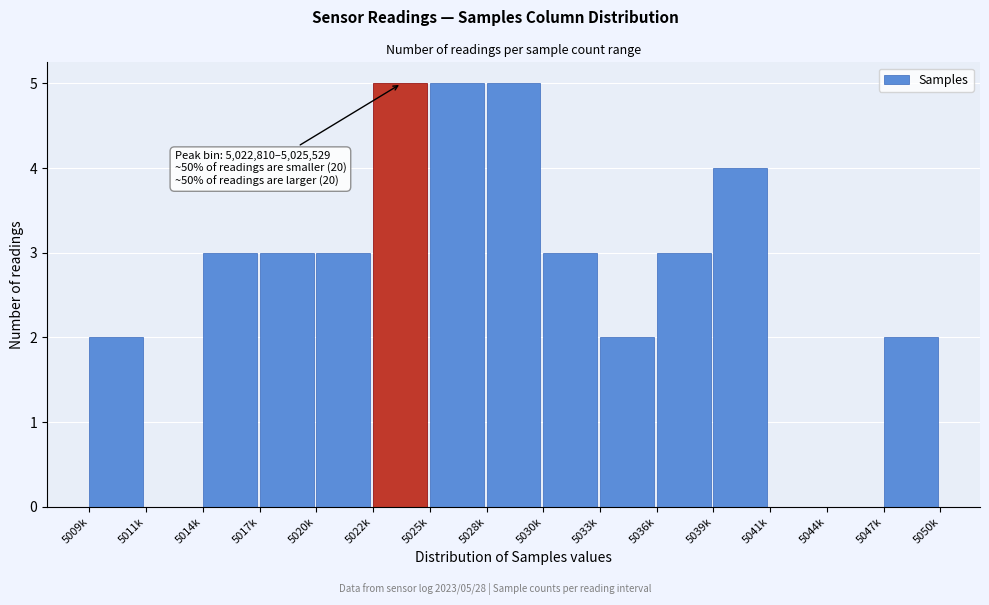

Reading right to left, extract all data points from this chart.

5047k=2	5044k=0	5041k=0	5039k=4	5036k=3	5033k=2	5030k=3	5028k=5	5025k=5	5022k=5	5020k=3	5017k=3	5014k=3	5011k=0	5009k=2